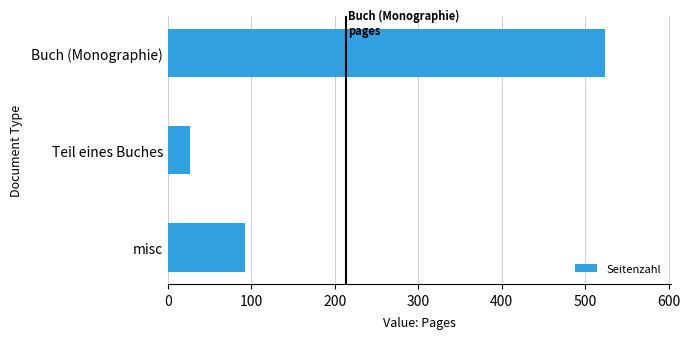

True or false: the data shows 92 at misc.

True